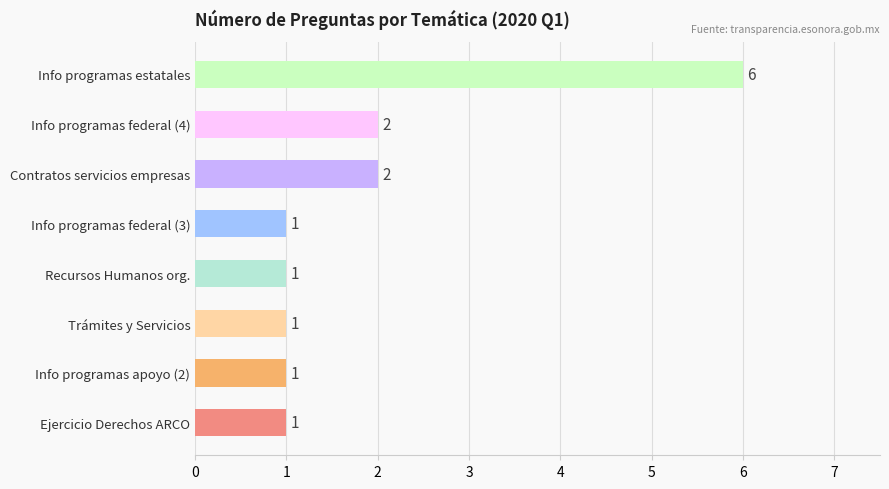

What is the difference between the maximum and minimum values?

5